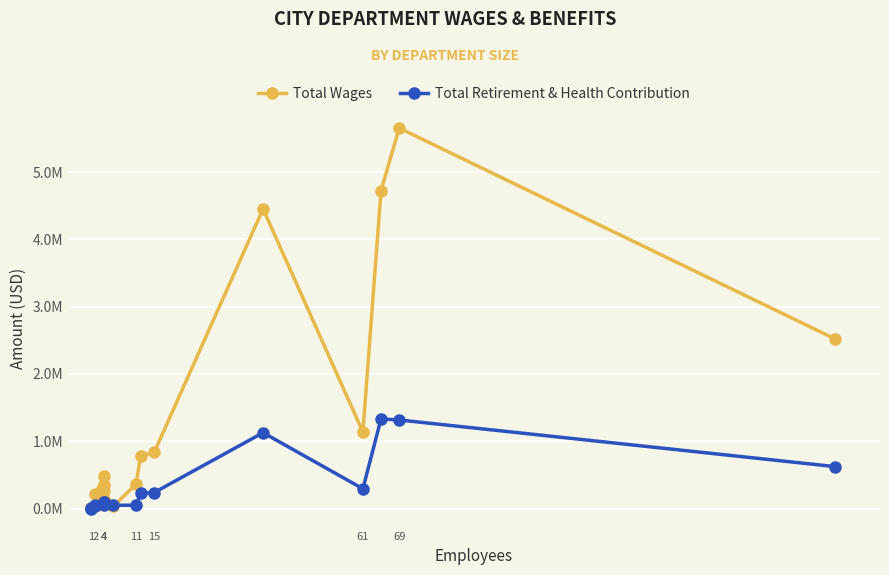

Reading left to right, transcribe all the data shown in this chart.

Total Wages: 2400	15385	41974	218671	489188	354200	260069	32257	365992	780510	837343	4452890	1137224	4723725	5655428	2524021
Total Retirement & Health Contribution: 0	1036	37830	59861	91092	46135	103963	49732	48772	225792	238386	1127658	294222	1332540	1316541	623962